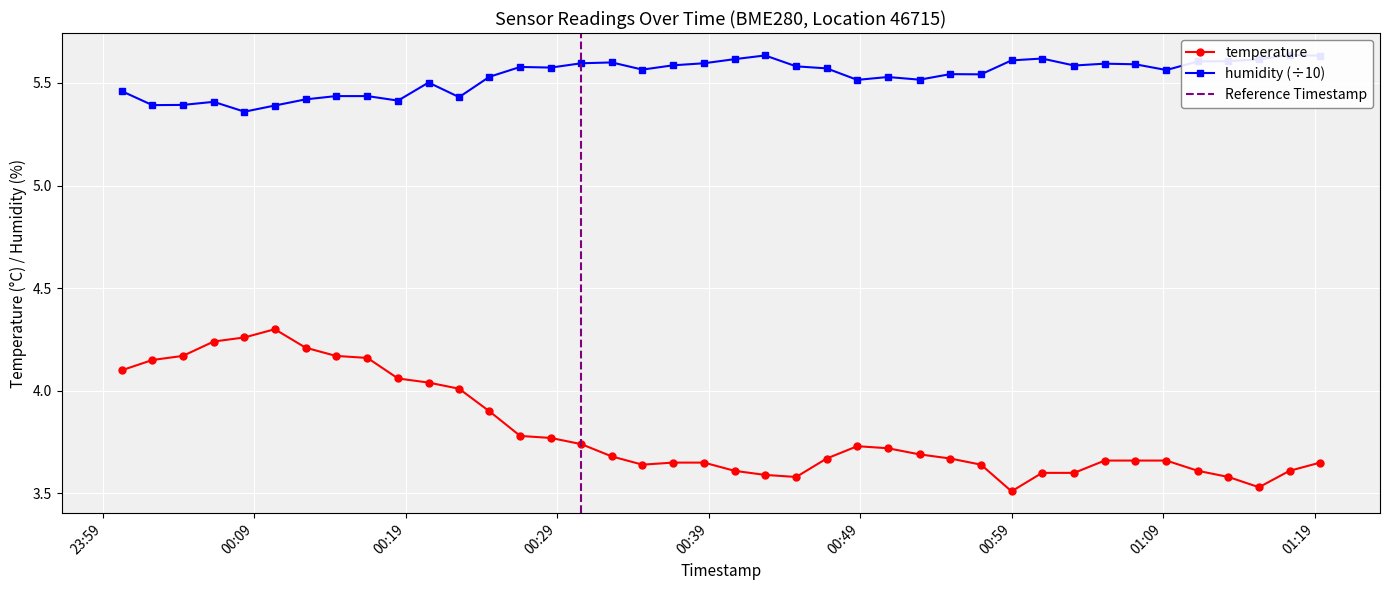

True or false: temperature has more than 1 points higher than both neighbors.

True